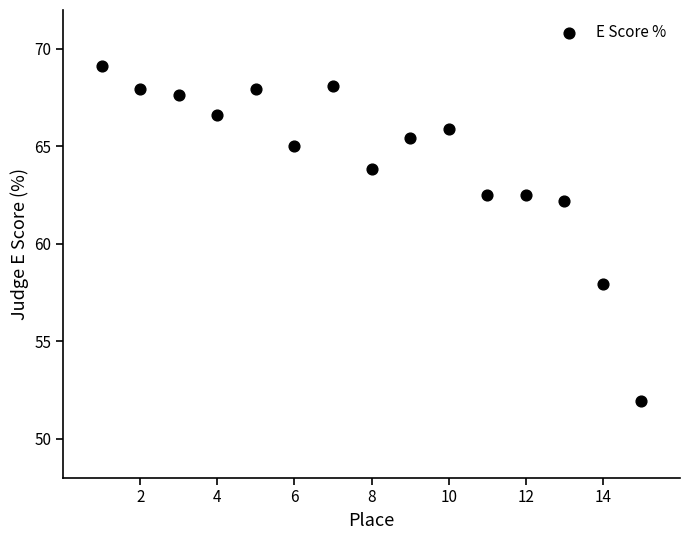

What is the range of Y values (max minus min)?

17.2